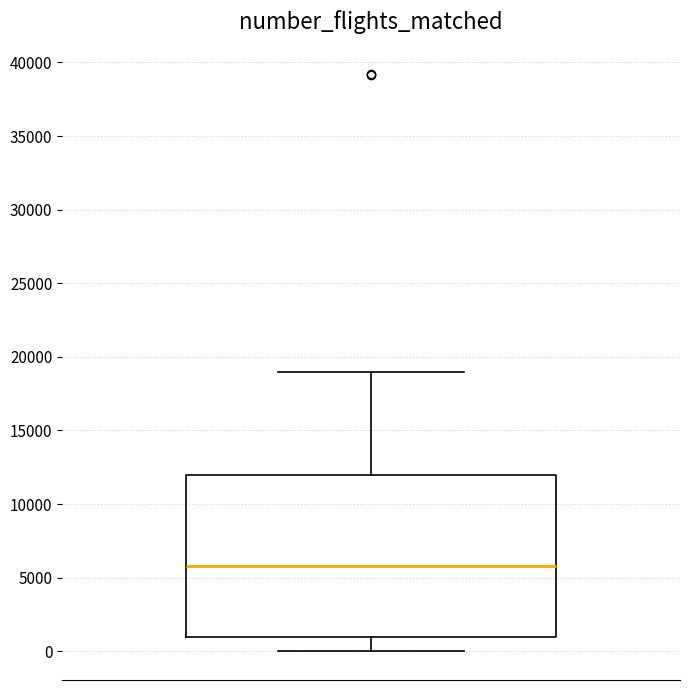

Read this box plot against the y-axis: the position of the median line, the range covered by the box, and the ends of both whiskers. The values are not printed on the chart, so give them approximately, as read against the axis.

median 6000, box 1000 to 12000, whiskers 0 to 19000